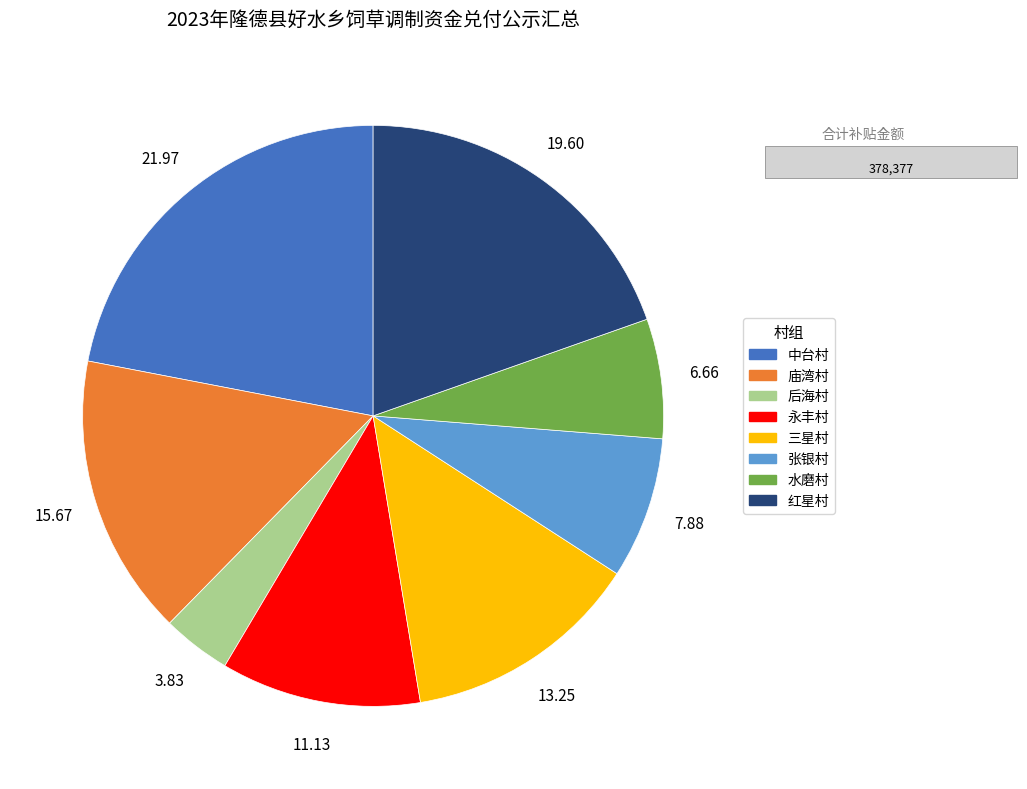

True or false: 庙湾村 accounts for 7% of the total.

False